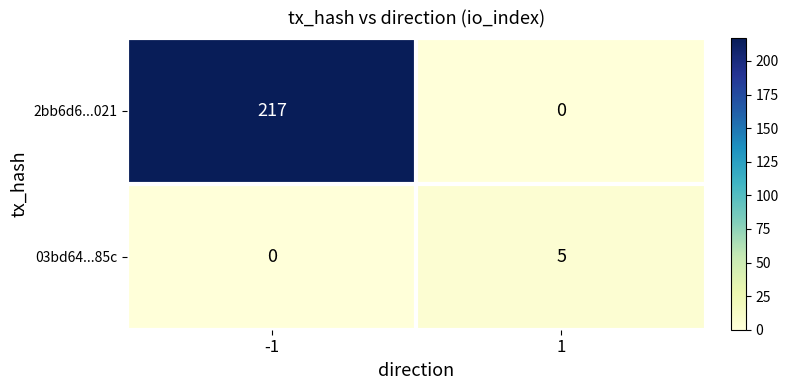

Reading right to left, transcribe all the data shown in this chart.

2bb6d6...021: 0	217
03bd64...85c: 5	0